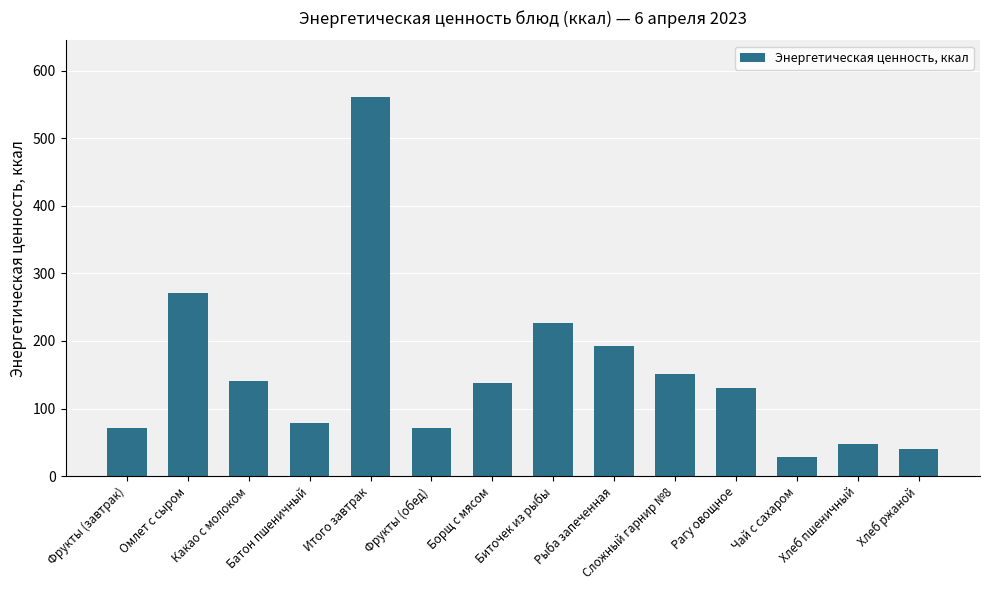

The value at Чай с сахаром is 28.7. True or false?

True